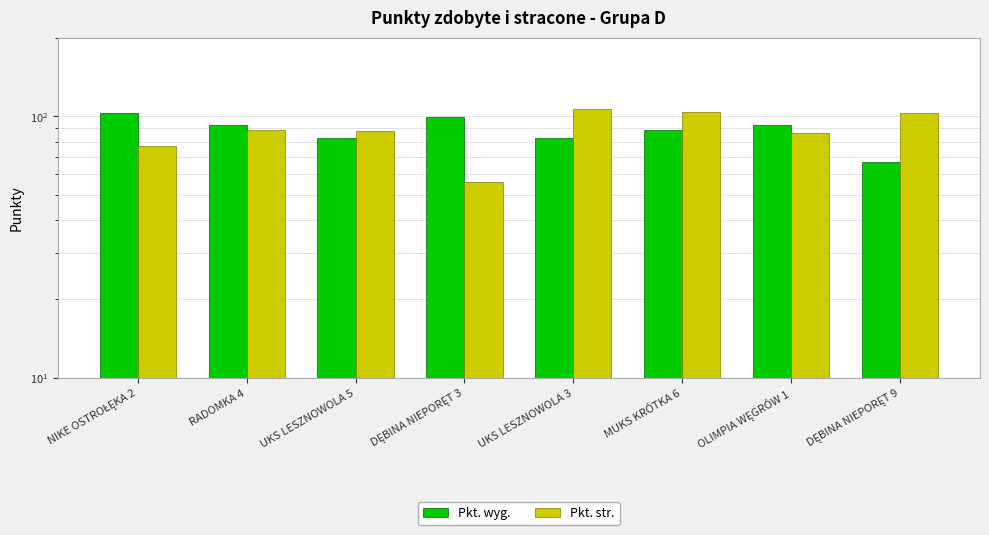

How many bars are there in each group?

2